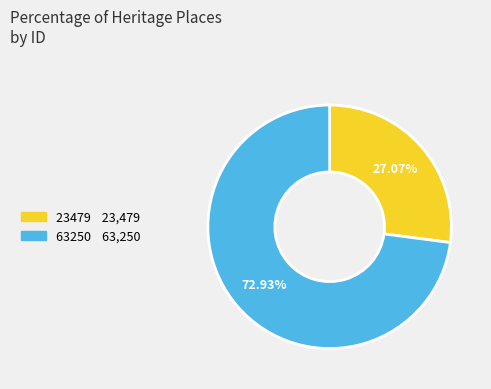

Is there a majority slice in this chart?

Yes